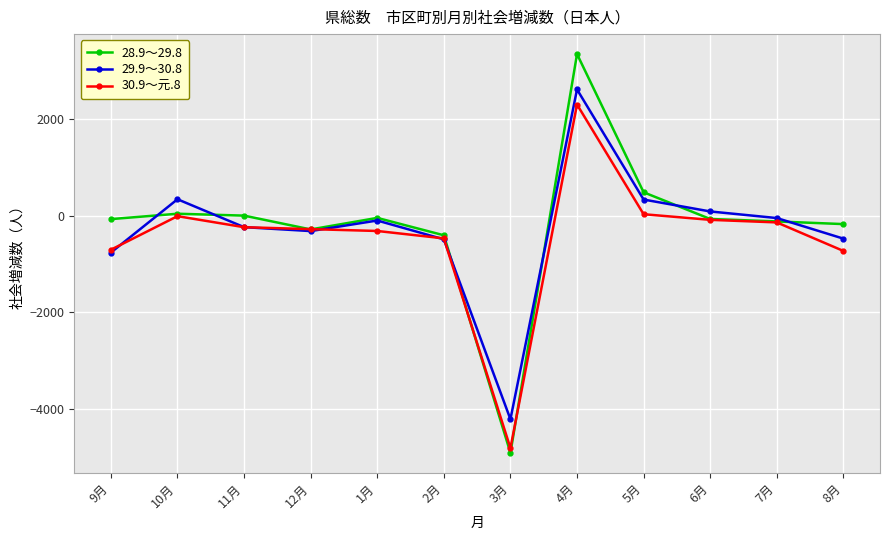

The value of 28.9～29.8 at 3月 is -4898. True or false?

True